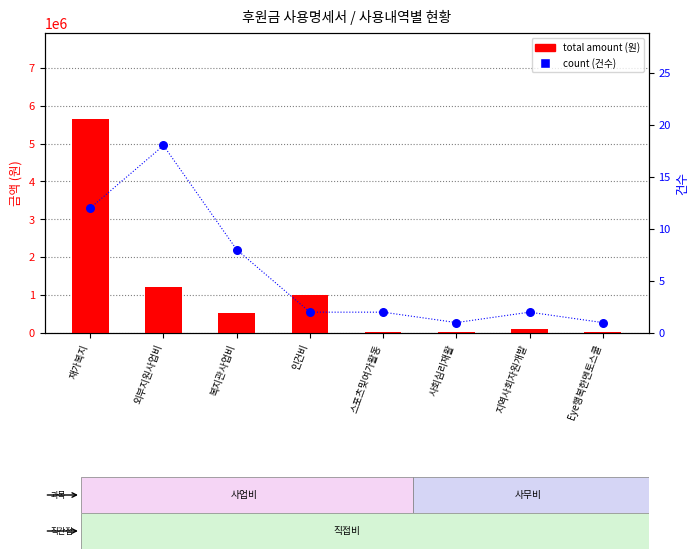

Which series has the widest spread of Y values?

total amount (원)